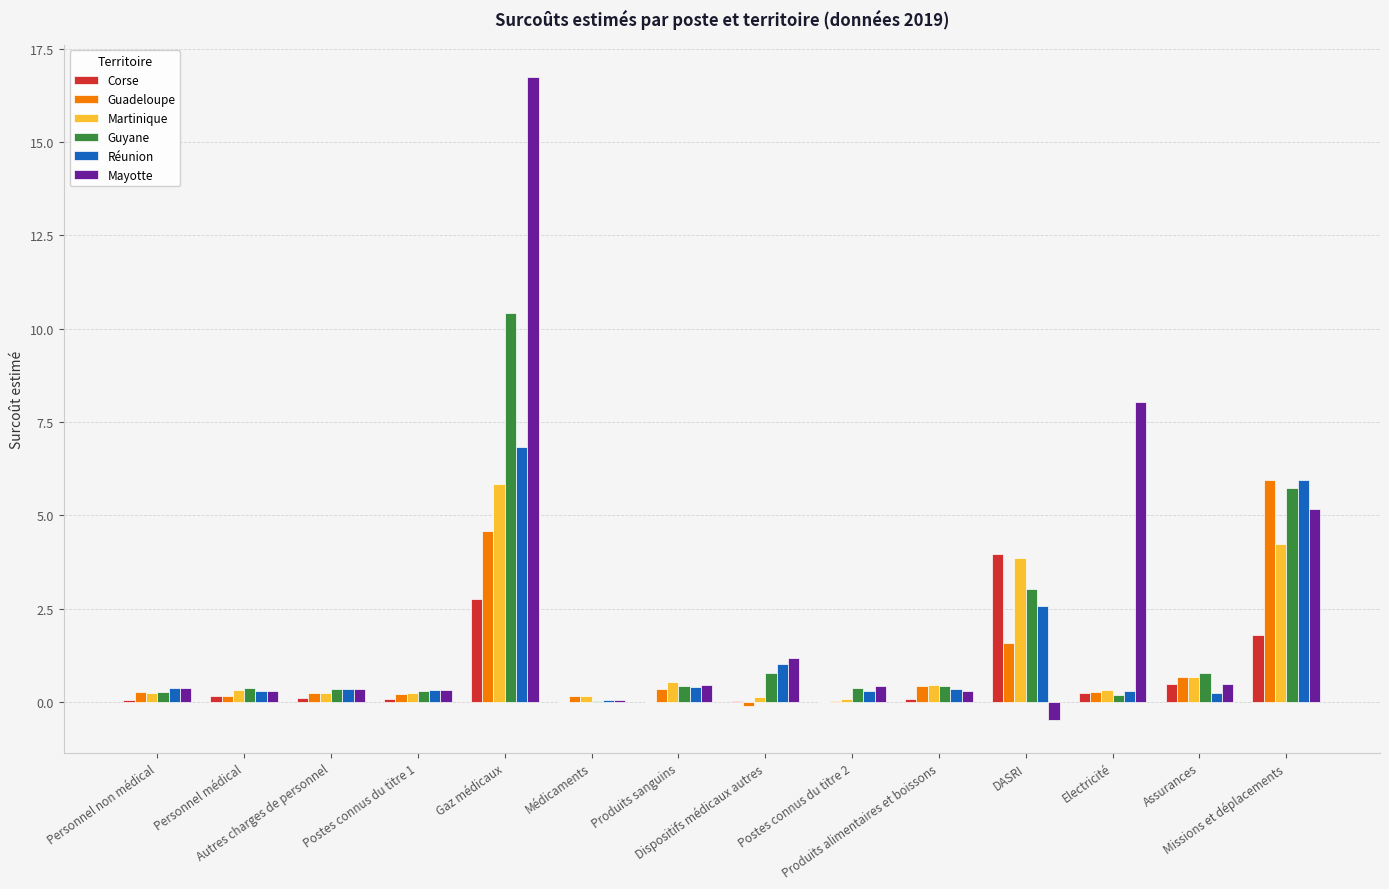

What is the maximum value for Réunion?

6.8